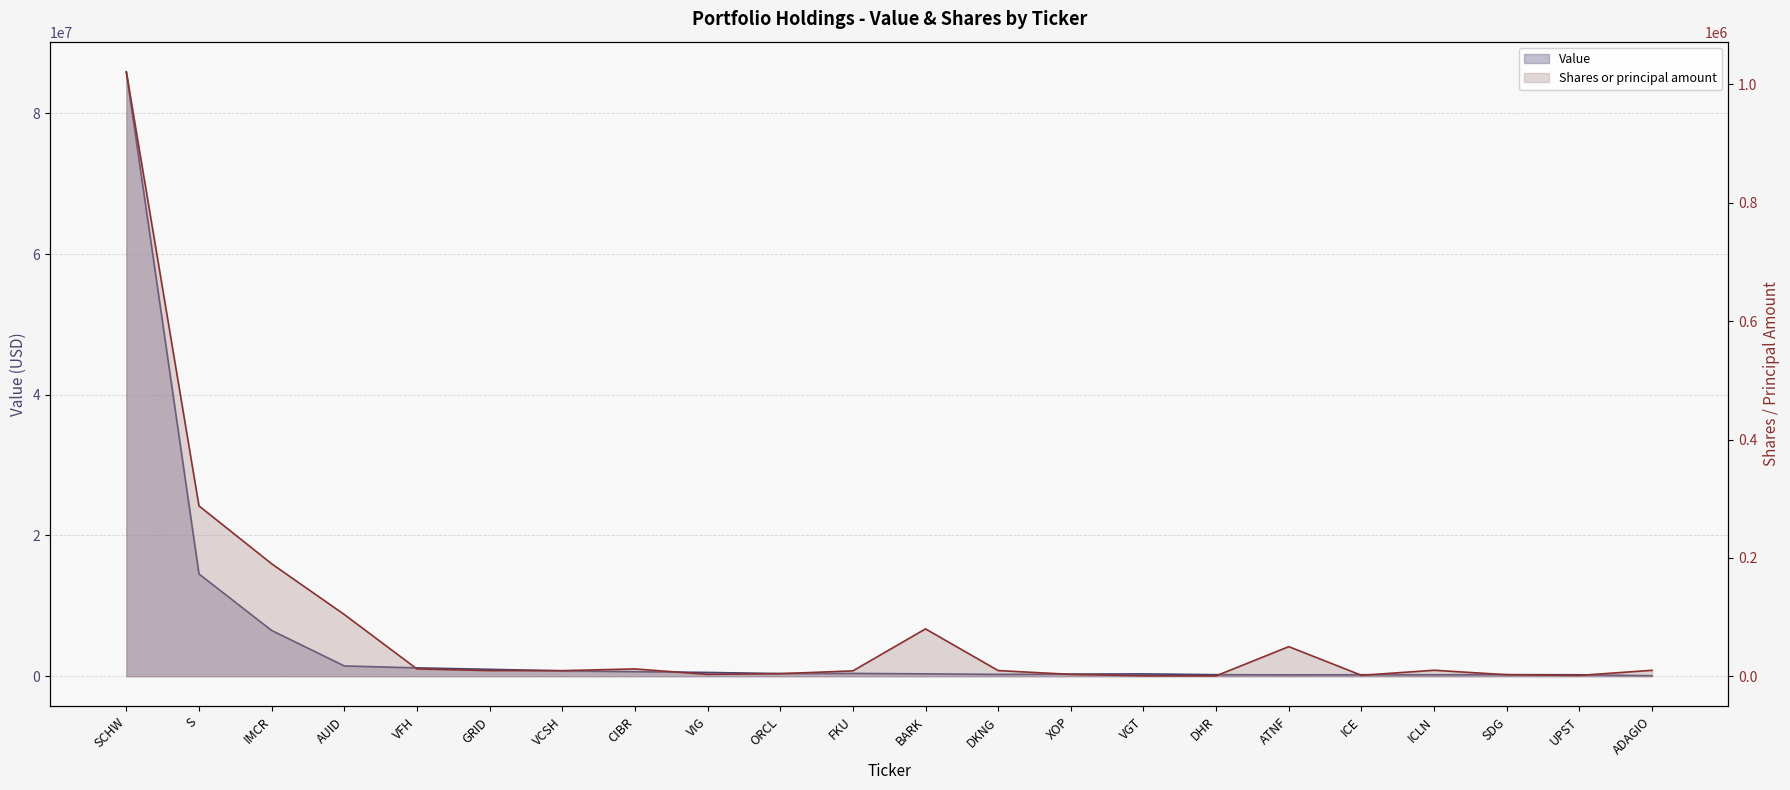

Reading right to left, extract all data points from this chart.

Value: 73000	207000	227000	213000	212000	195000	219000	335000	297000	263000	338000	399000	376000	538000	651000	764000	980000	1188000	1463000	6506000	14532000	85881000
Shares or principal amount: 10000	1367	2500	10085	1553	50000	665	731	3100	9570	80000	9031	4311	3130	12340	9407	9546	12303	104283	190015	287822	1021172